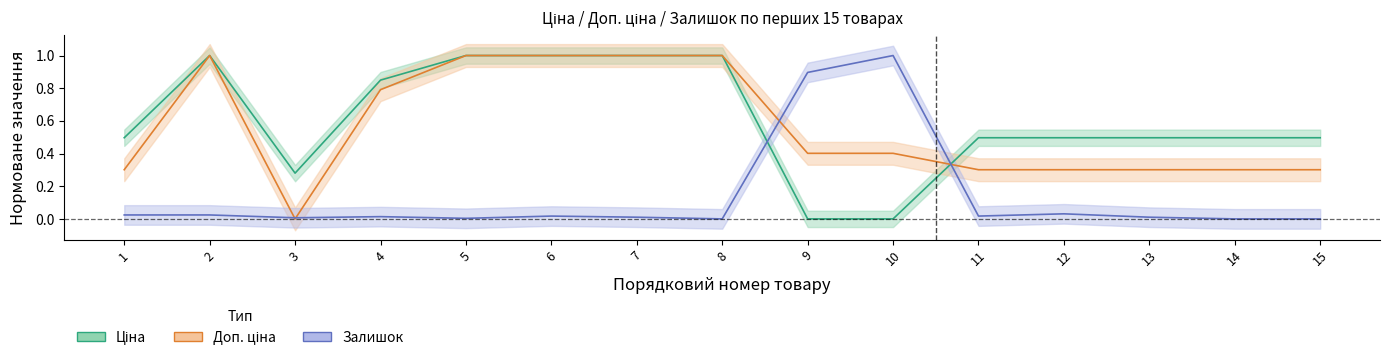

True or false: Залишок and Ціна intersect in this chart.

True